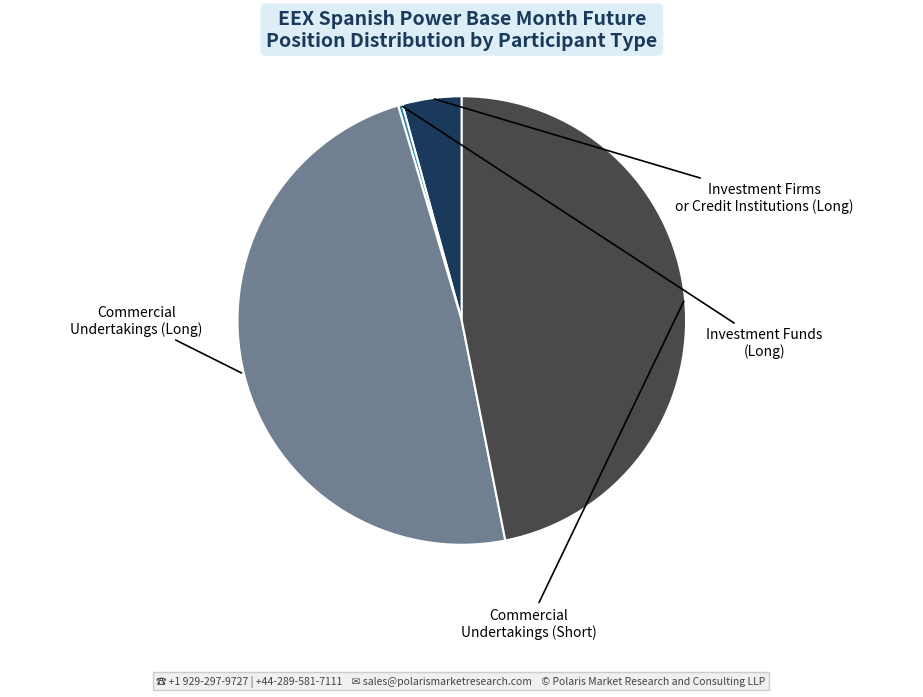

How much of the chart is everything except Commercial Undertakings (Long)?

51.5%